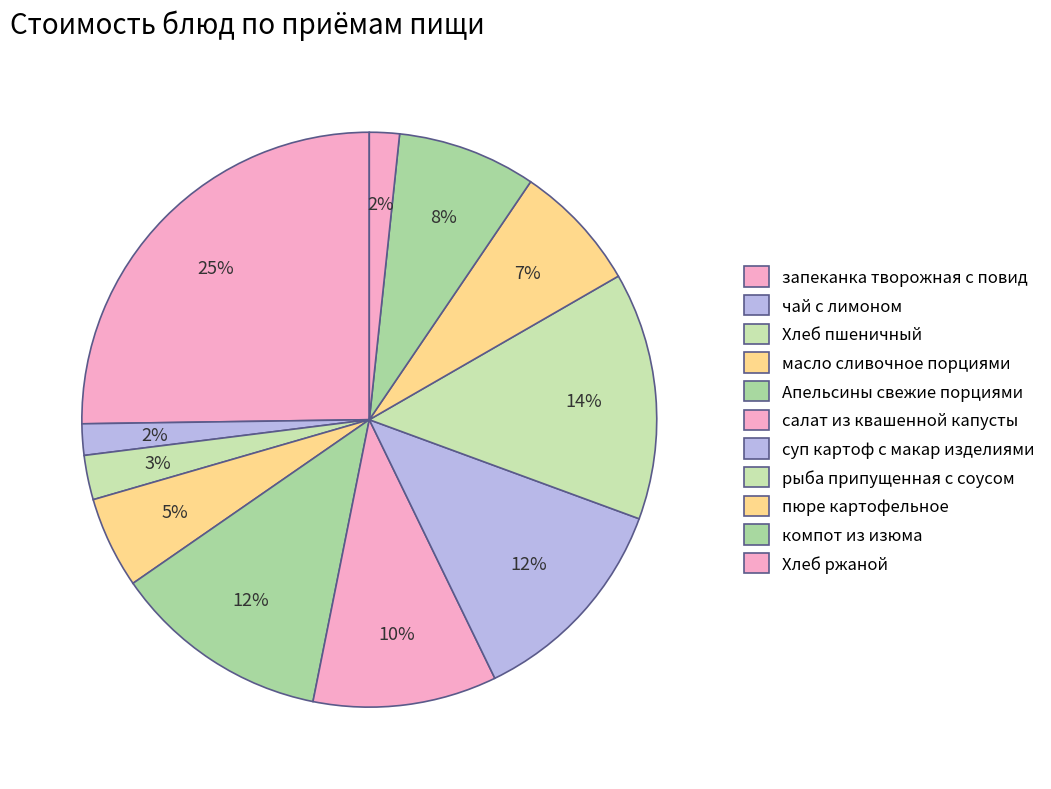

What percentage is the масло сливочное порциями slice, to the nearest percent?

5%